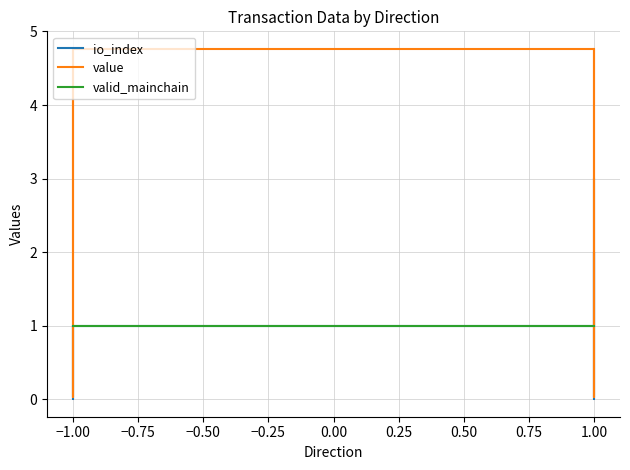

What is the difference between the second highest and minimum values in the io_index series?

2.0